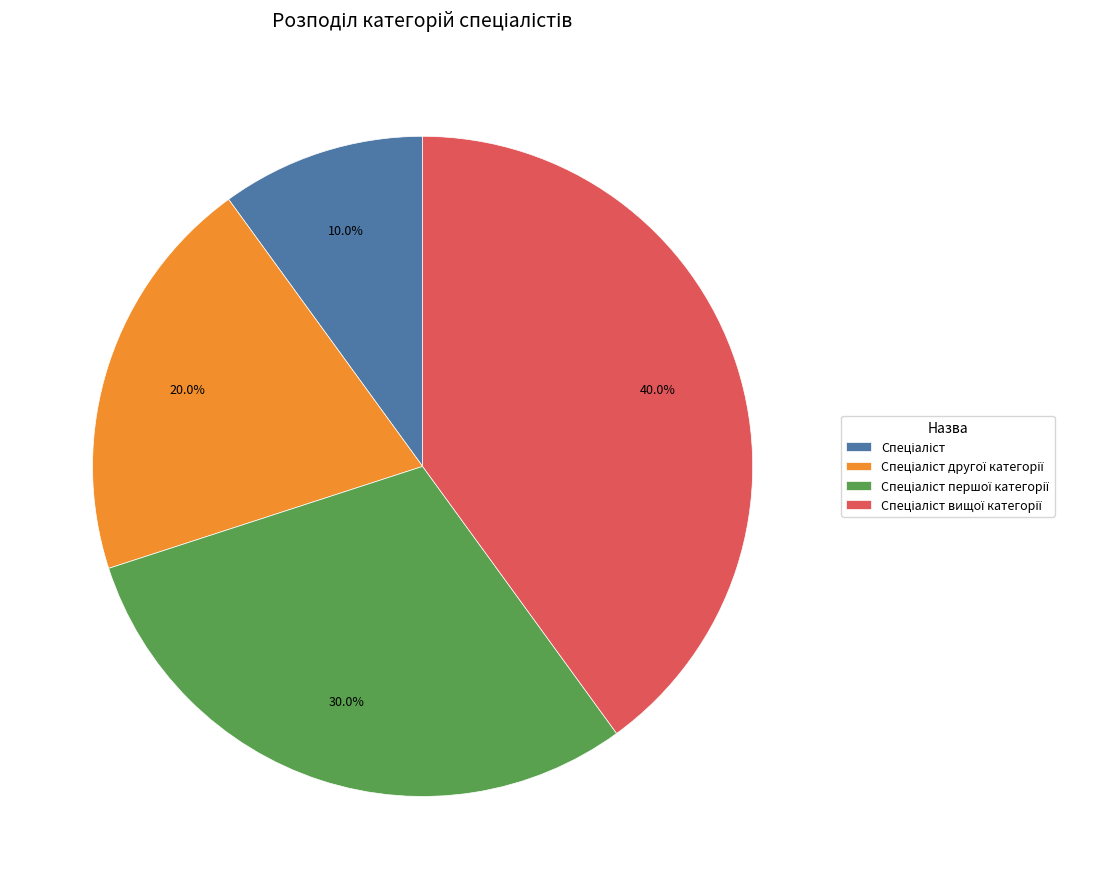

Is there a majority slice in this chart?

No